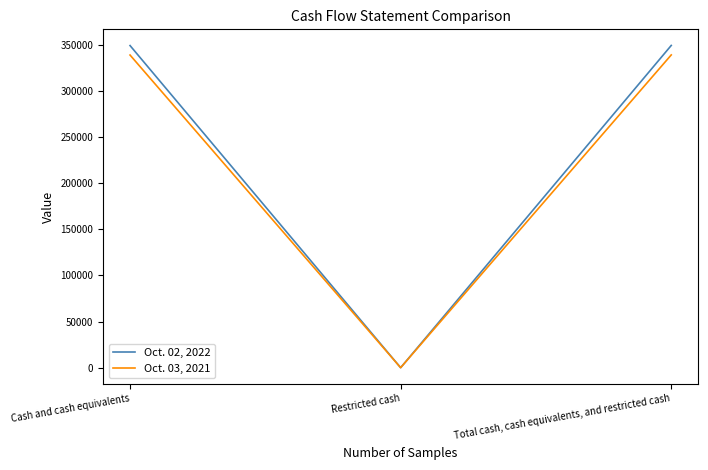

Rank the series by their maximum value, from lowest to highest.

Oct. 03, 2021, Oct. 02, 2022